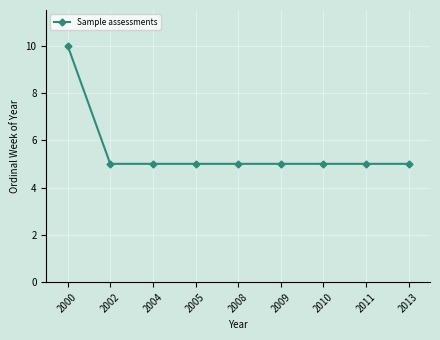

How many lines are shown in the chart?

1